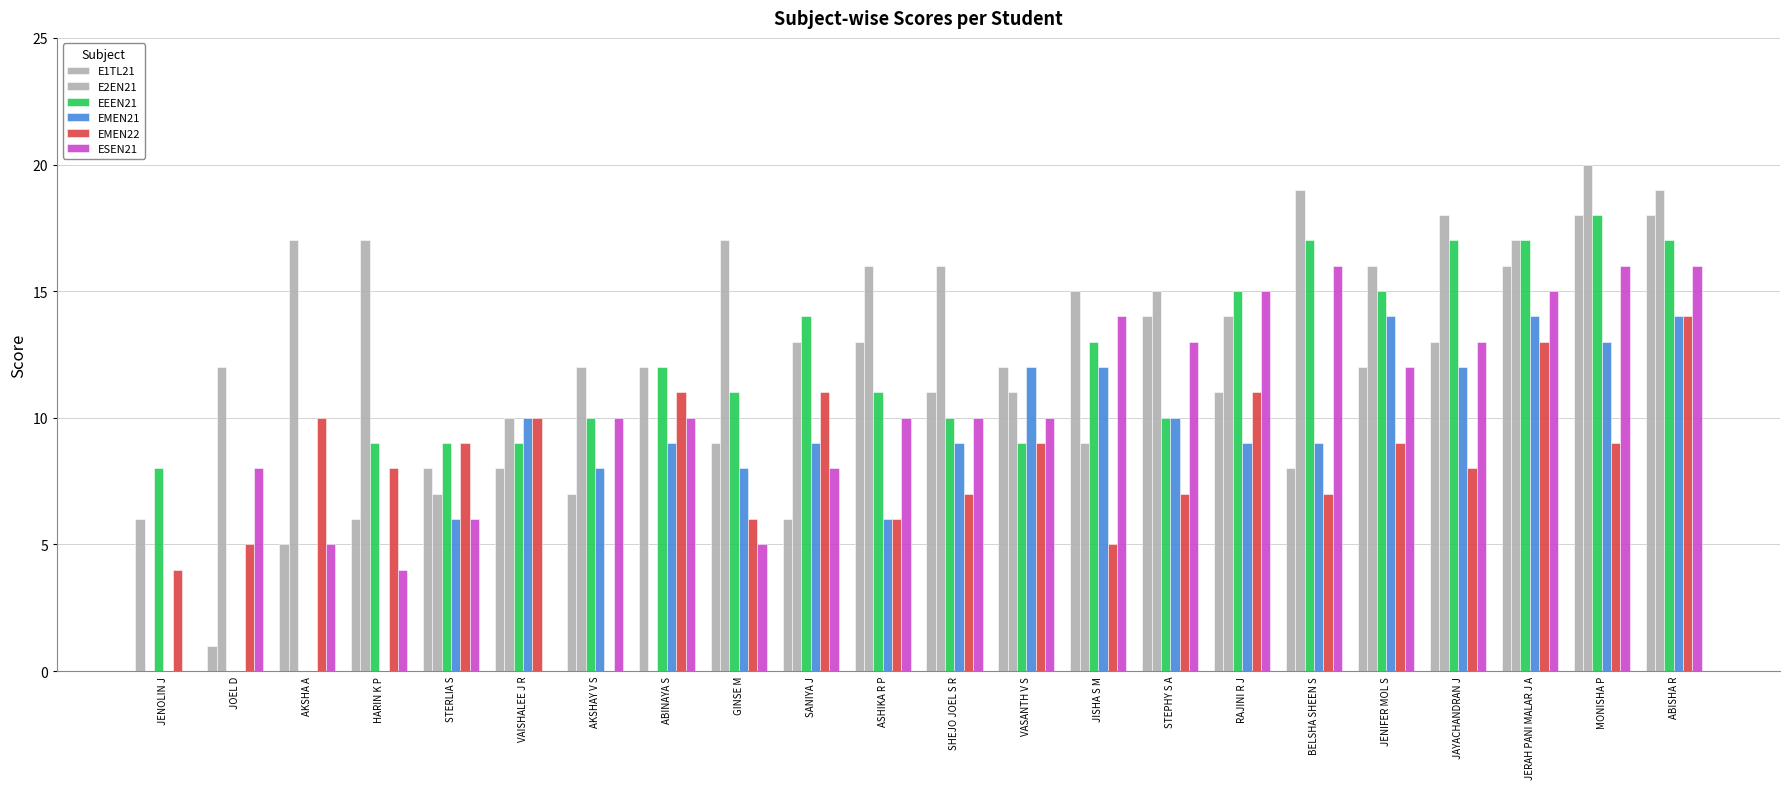

At ASHIKA R P, list the series in order from smallest to largest.

EMEN21, EMEN22, ESEN21, EEEN21, E1TL21, E2EN21